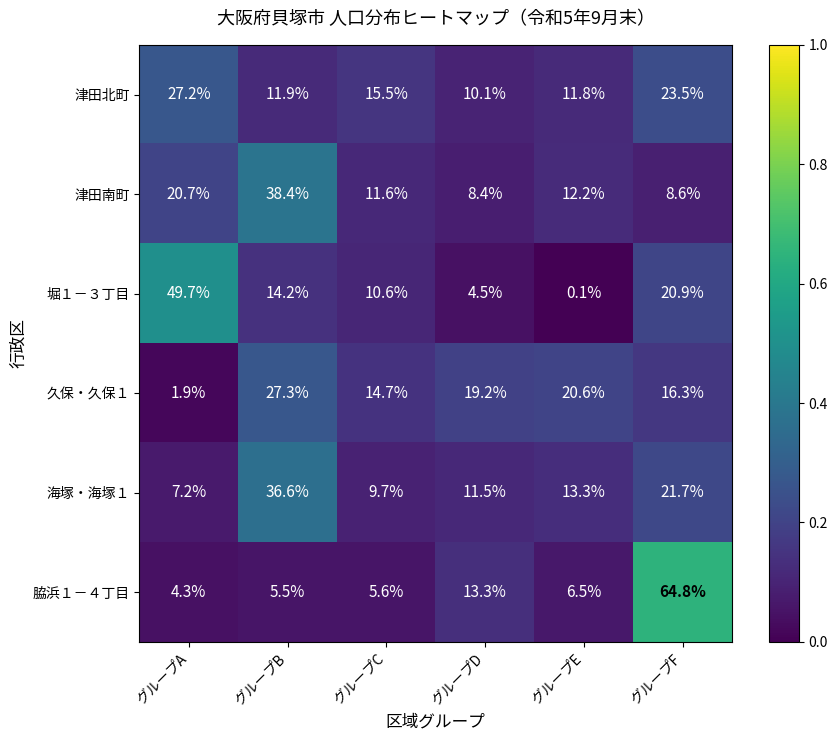

At which category is the sum across all series the highest?

グループF